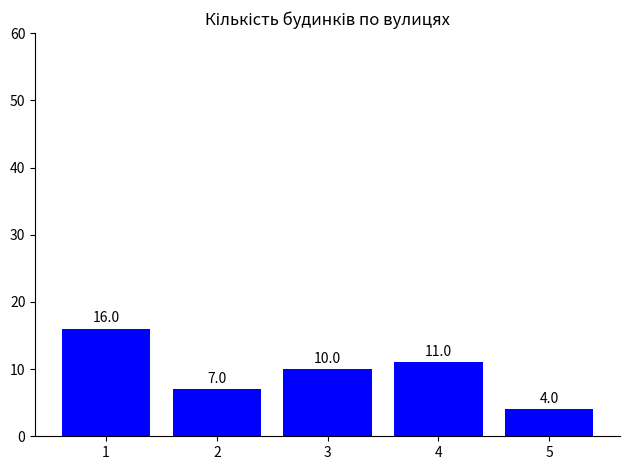

What is the difference between the maximum and second lowest values?

9